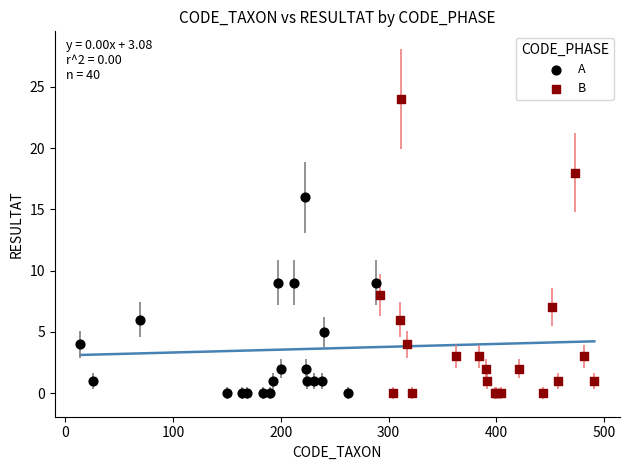

Which series has the widest spread of Y values?

B